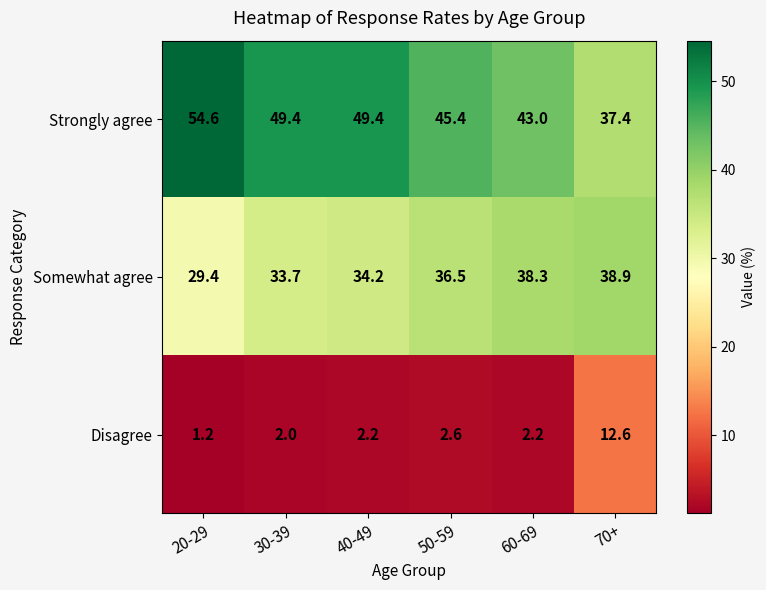

The Strongly agree series shows 57.1 at 60-69. True or false?

False